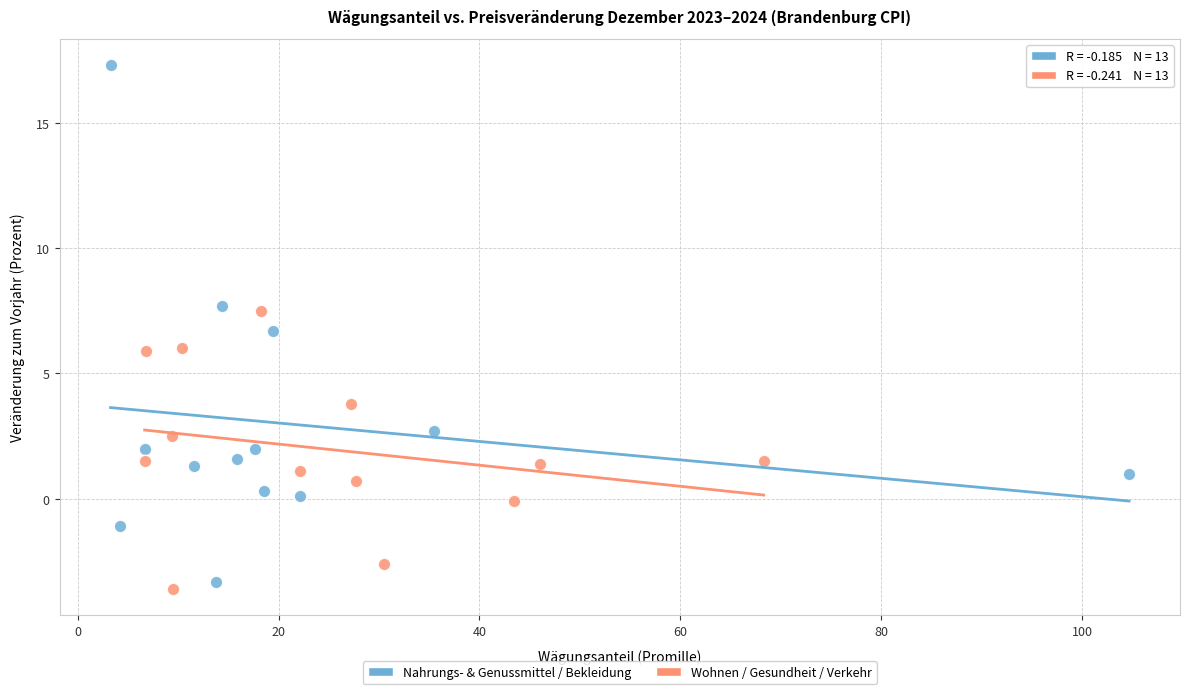

Which series reaches the minimum Y coordinate?

Wohnen / Gesundheit / Verkehr